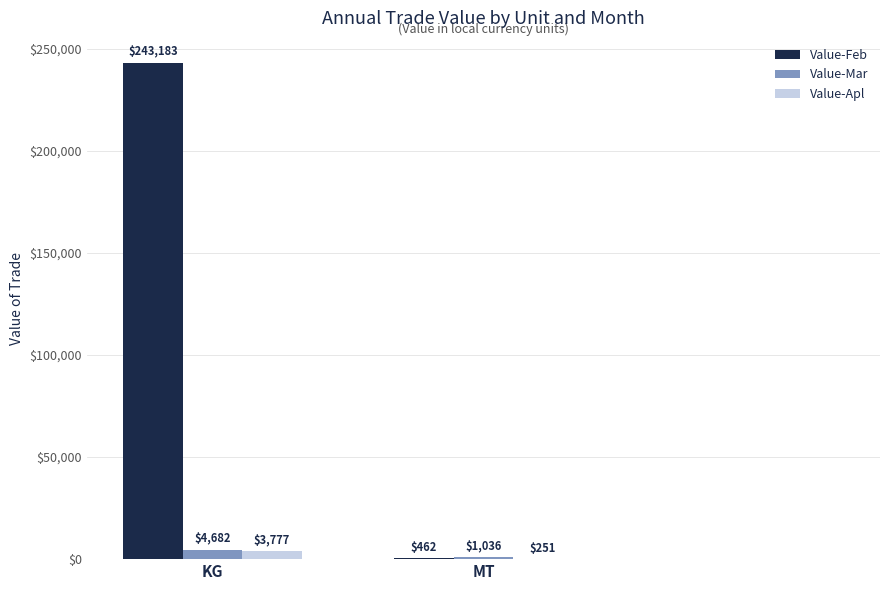

Which series has the widest spread of values?

Value-Feb